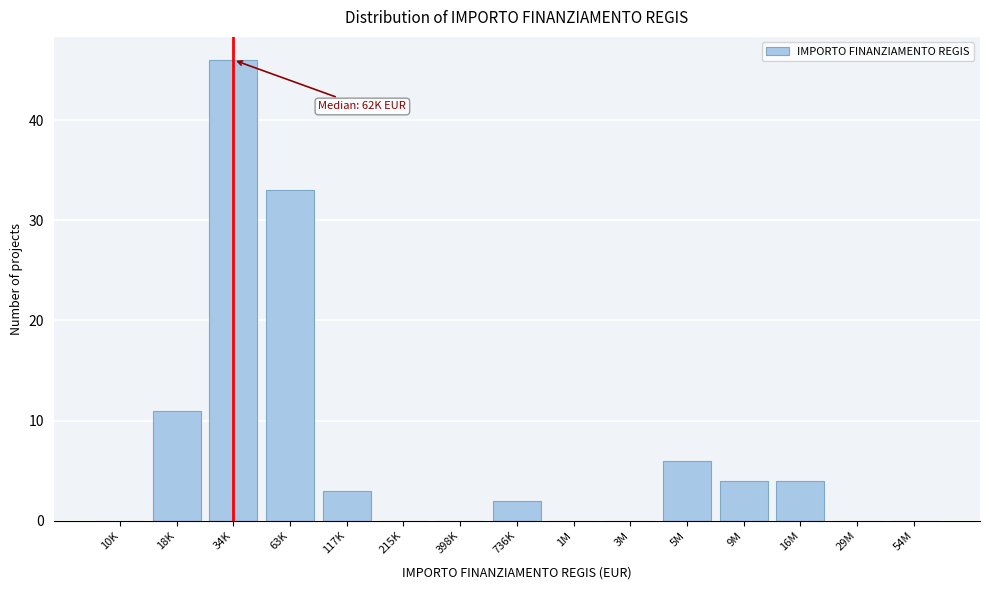

Reading right to left, what are all the values shown in this chart?

54M=0	29M=0	16M=4	9M=4	5M=6	3M=0	1M=0	736K=2	398K=0	215K=0	117K=3	63K=33	34K=46	18K=11	10K=0